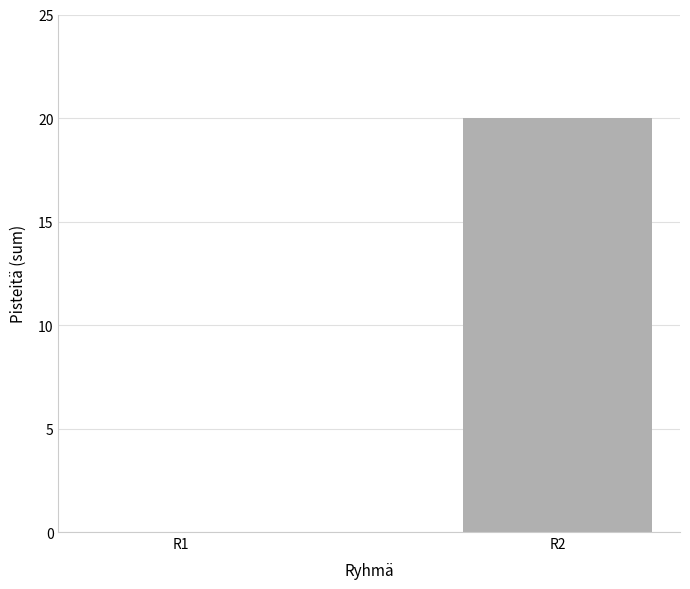

The value at R1 is 7. True or false?

False